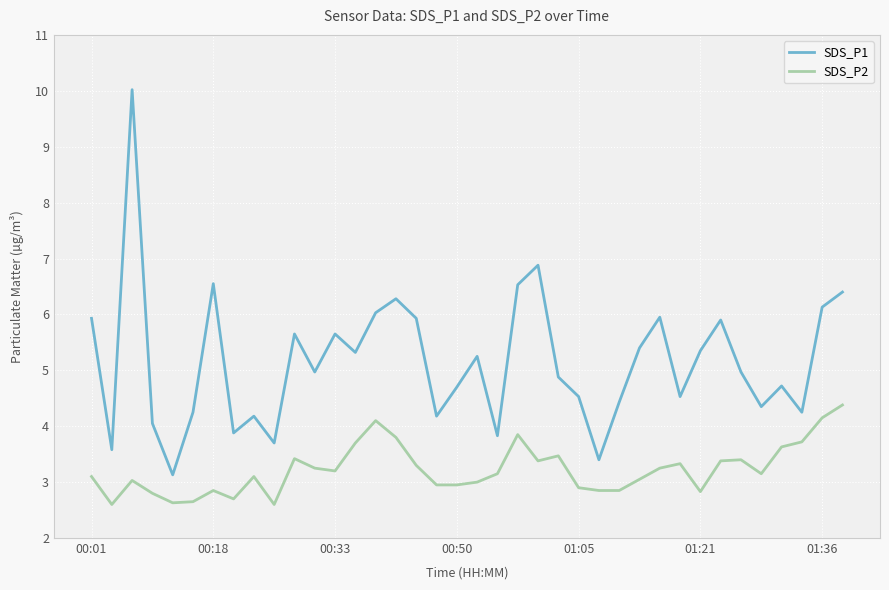

Which series has the widest spread of values?

SDS_P1